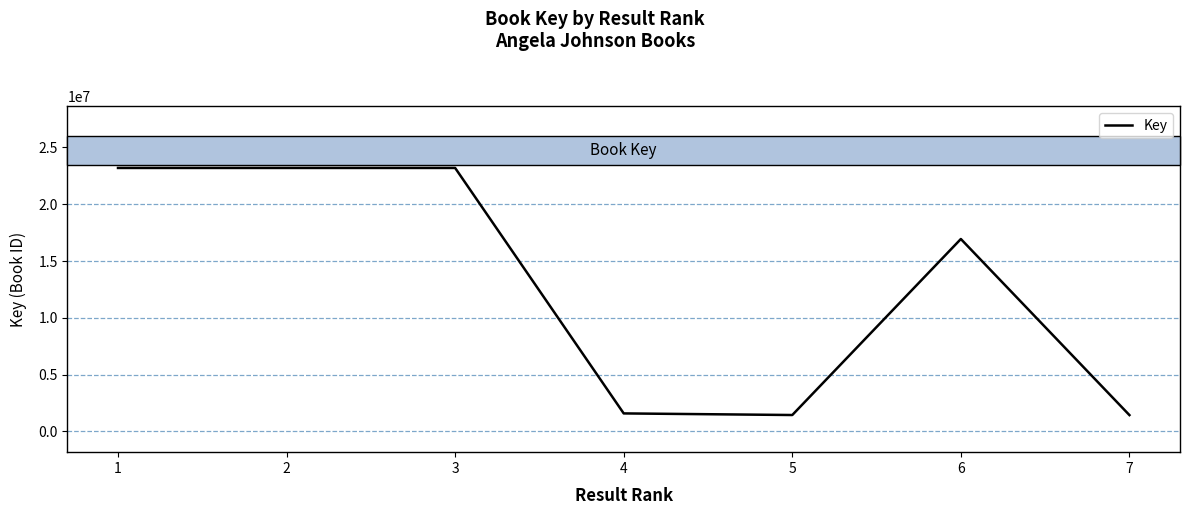

Is it true that the value at 4 is 1579119?

True